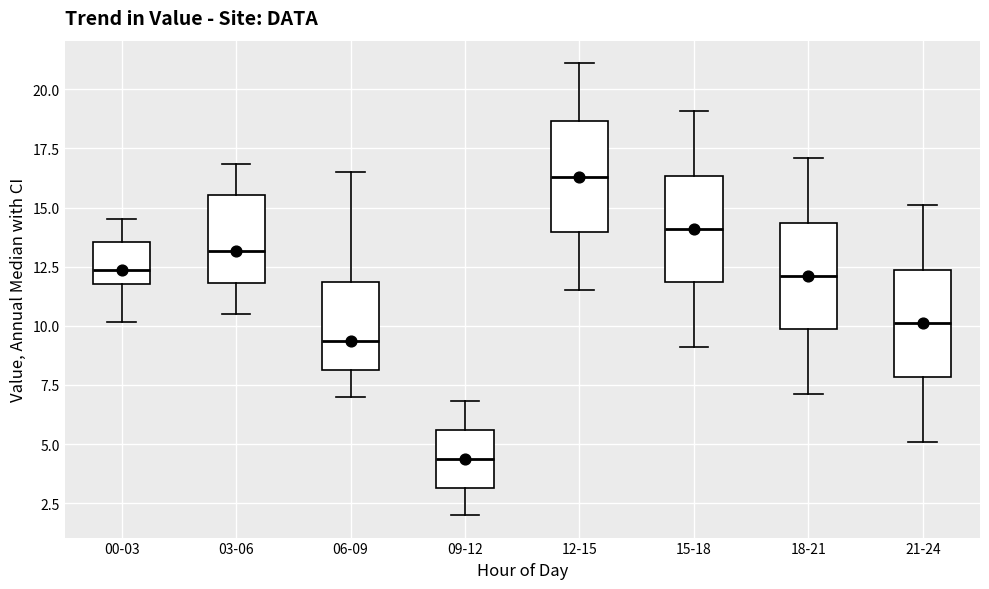

Which box has the highest median line?

12-15